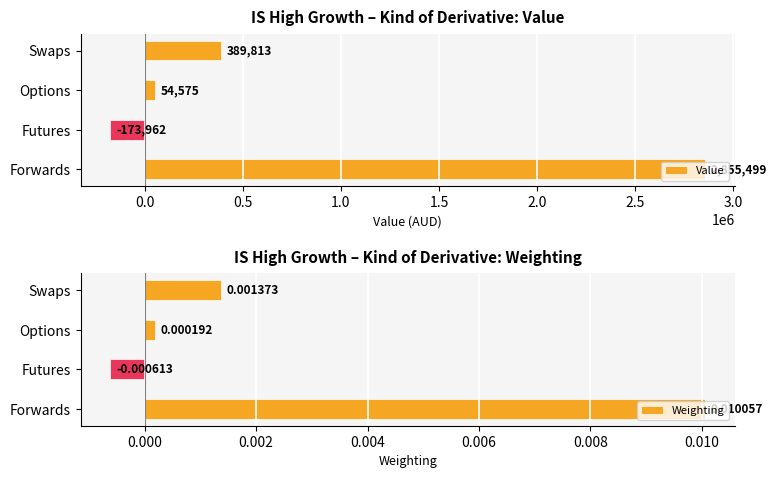

The value of Value at Forwards is 2855498.9. True or false?

True